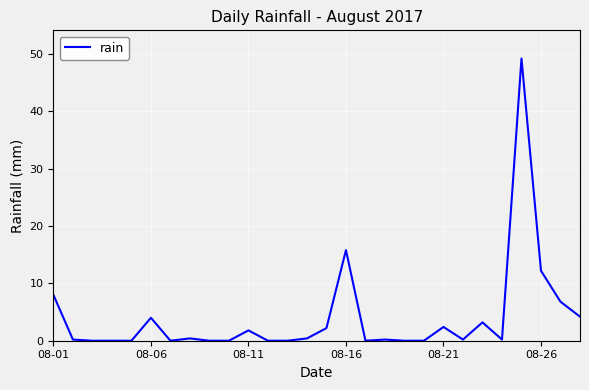

What is the difference between the maximum and minimum values?

49.2